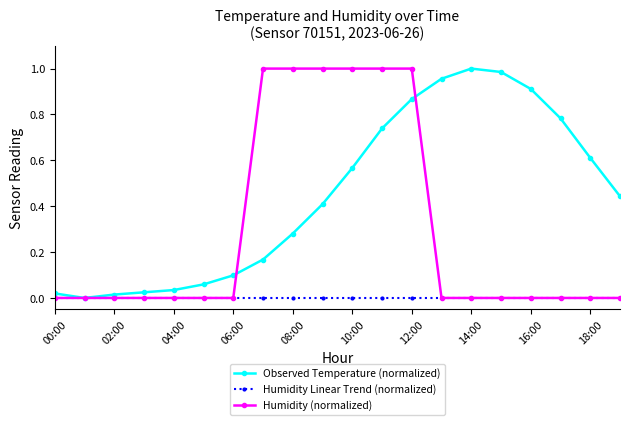

Which series has the largest total across all categories?

Observed Temperature (normalized)